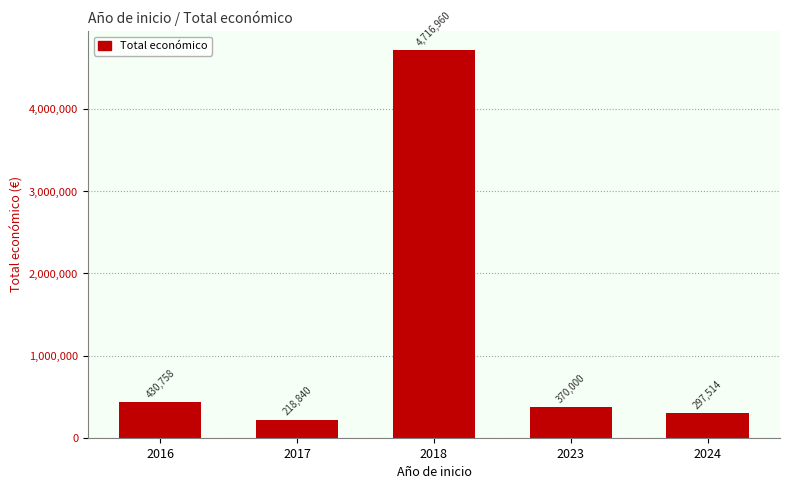

The value at 2016 is 430758. True or false?

True